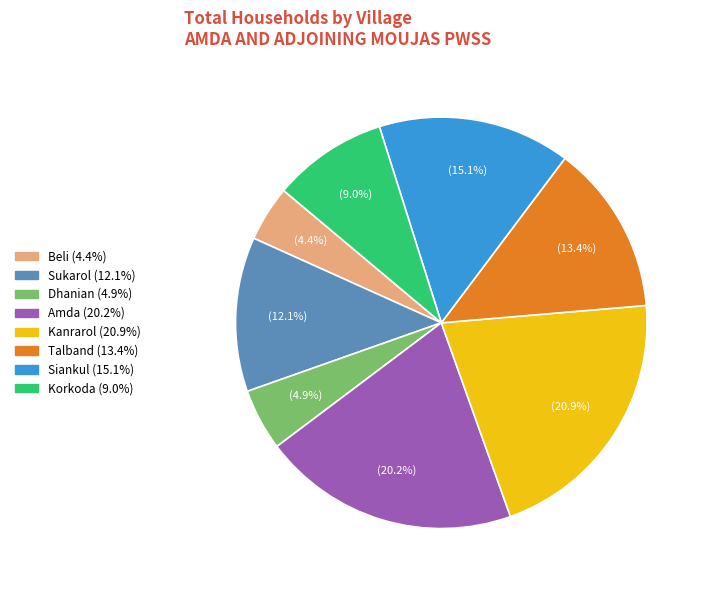

Does any single category account for the majority?

No